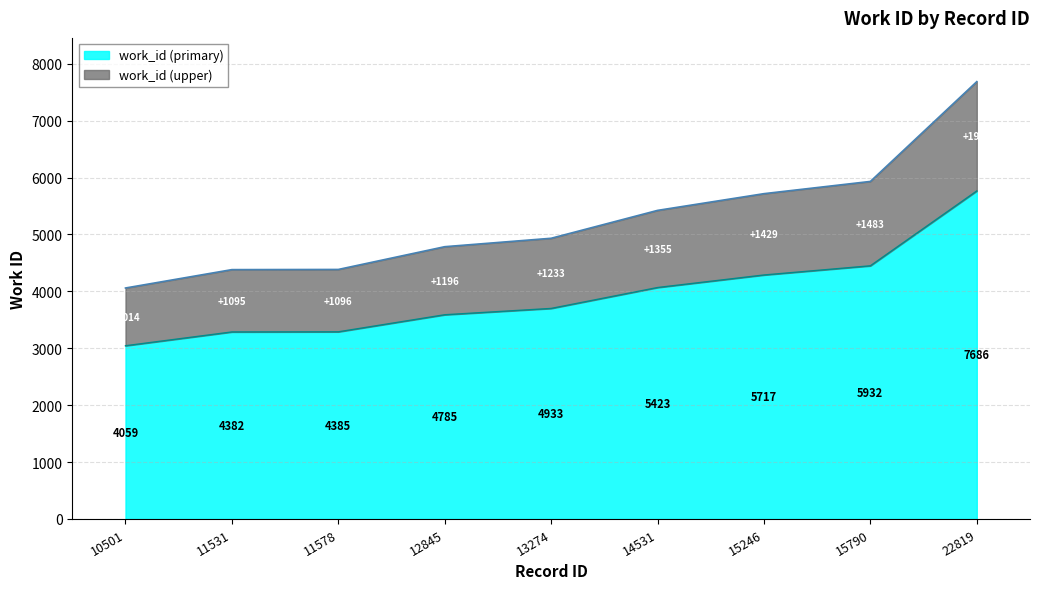

Does the chart display data point markers on the line(s)?

No